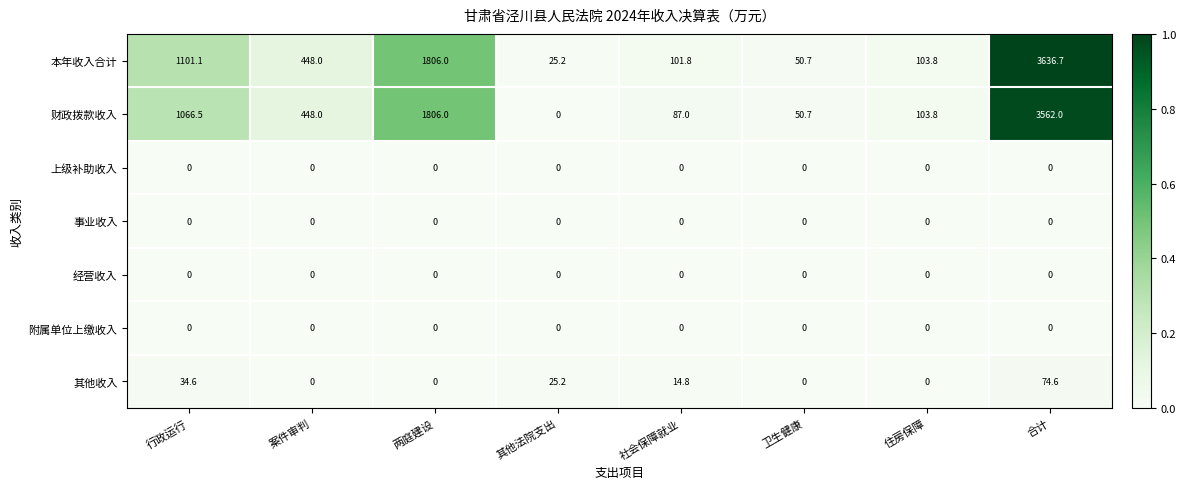

What is the difference between the maximum and minimum values in the 其他收入 series?

74.6